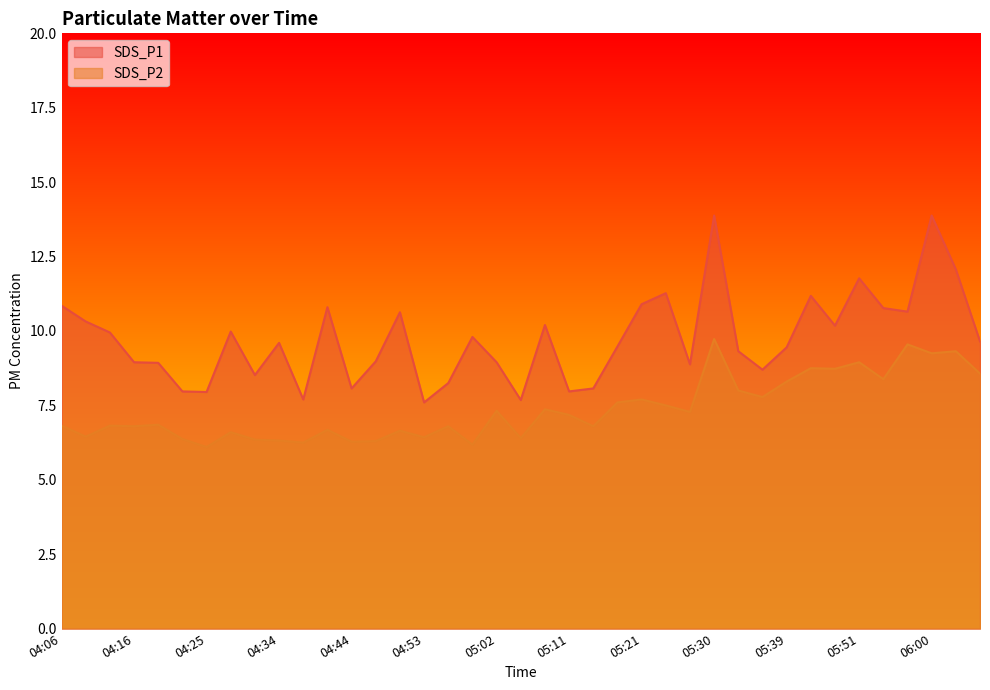

Reading left to right, what are all the values shown in this chart?

SDS_P1: 10.8	10.3	9.9	8.9	8.9	8.0	8.0	10.0	8.5	9.6	7.7	10.8	8.1	9.0	10.6	7.6	8.2	9.8	8.9	7.7	10.2	8.0	8.1	9.5	10.9	11.3	8.9	13.9	9.3	8.7	9.4	11.2	10.2	11.8	10.8	10.7	13.9	12.1	9.7
SDS_P2: 6.8	6.5	6.8	6.8	6.8	6.4	6.1	6.6	6.3	6.3	6.2	6.7	6.3	6.3	6.7	6.4	6.8	6.2	7.3	6.4	7.4	7.2	6.8	7.6	7.7	7.5	7.3	9.7	8.0	7.8	8.3	8.8	8.7	8.9	8.4	9.6	9.2	9.3	8.6